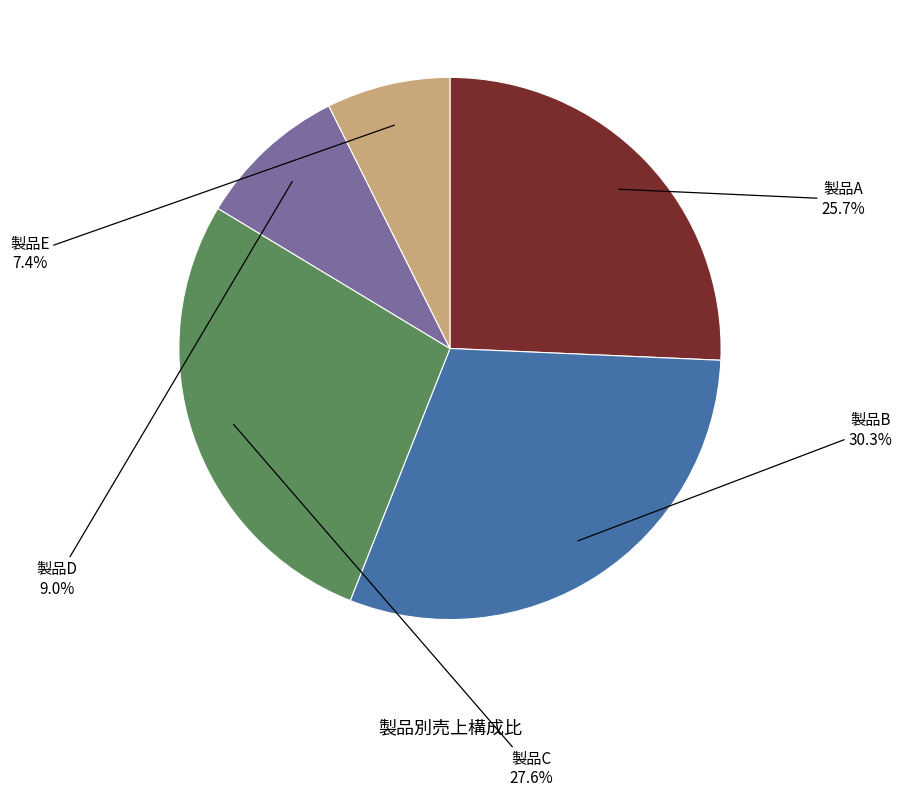

To the nearest percent, what is the average slice percentage?

20%